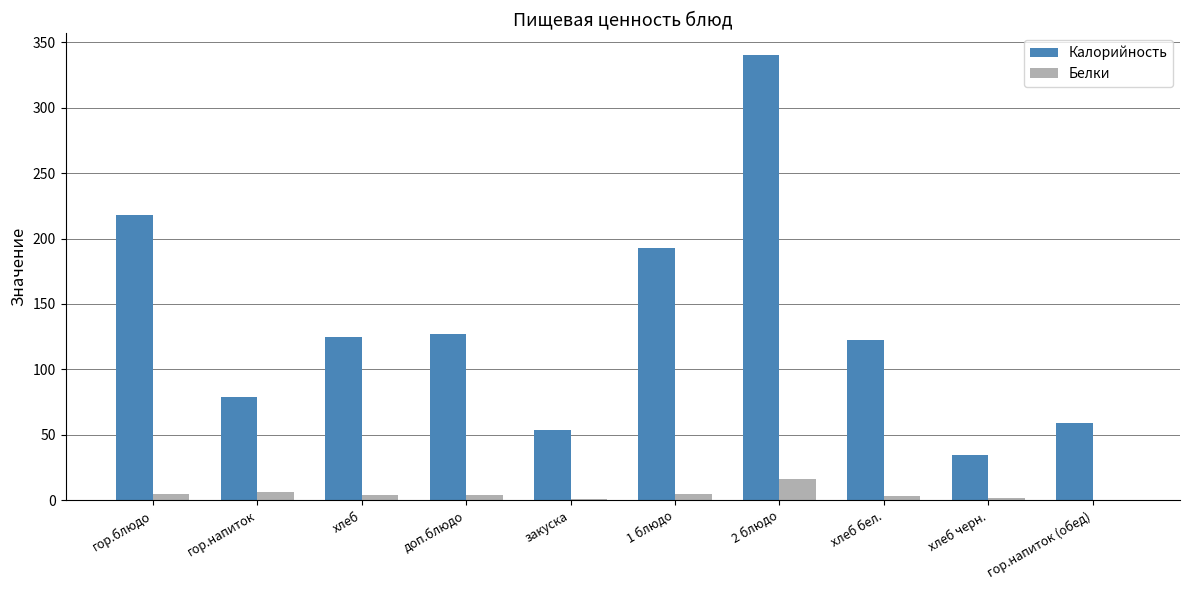

Which series has the largest total across all categories?

Калорийность